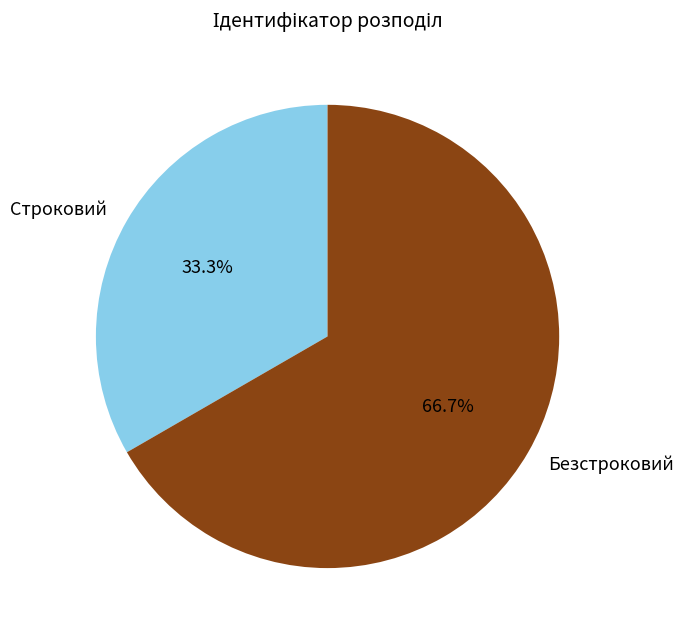

What percentage is the Безстроковий slice, to the nearest percent?

67%